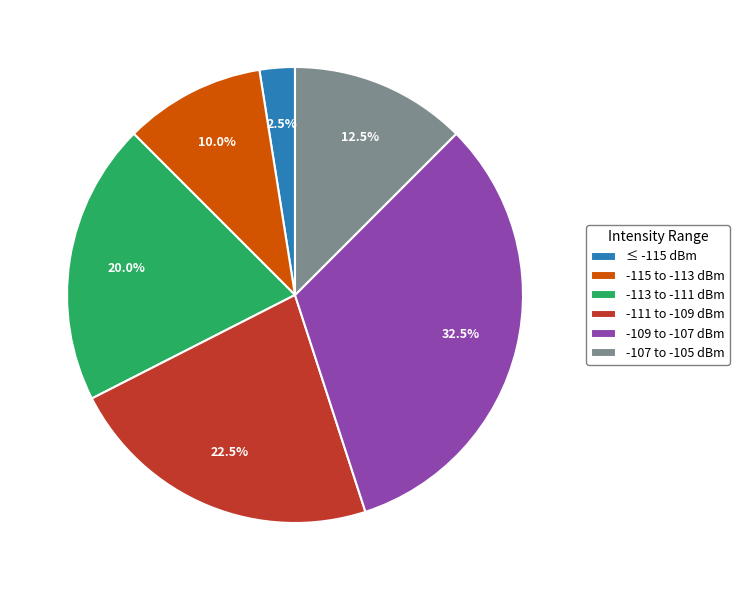

Count the number of slices in the pie.

6